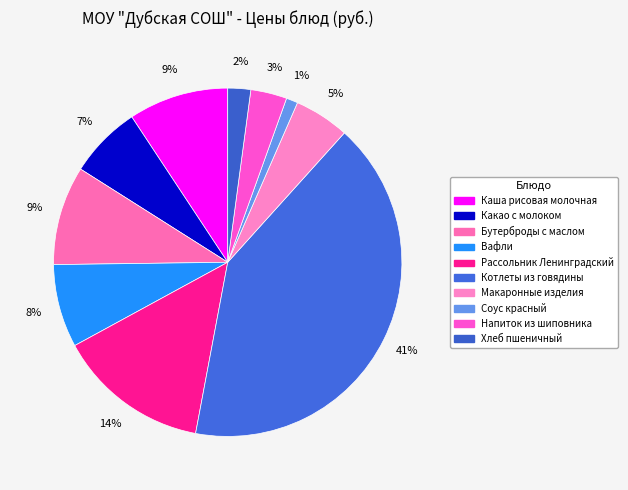

Which slice is the largest?

Котлеты из говядины